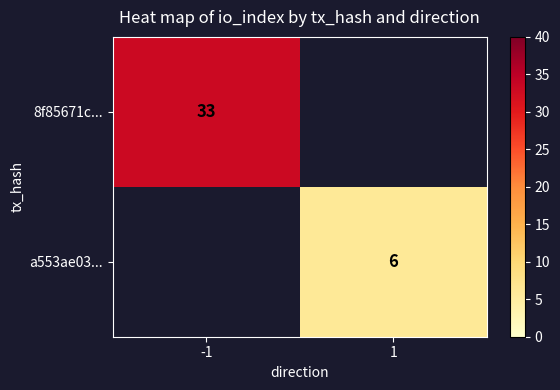

Is the value of 8f85671c... at -1 greater than the value of a553ae03... at 1?

Yes